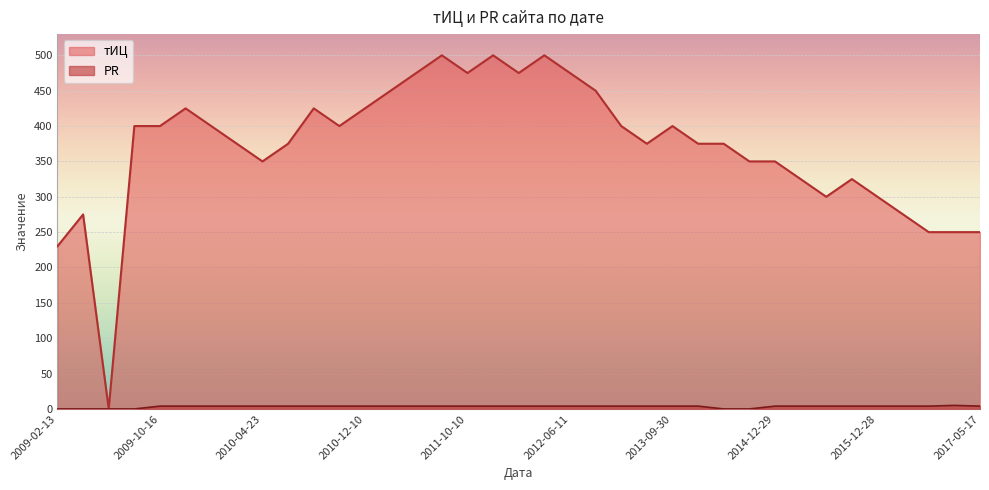

What is the difference between the second highest and minimum values in the тИЦ series?

500